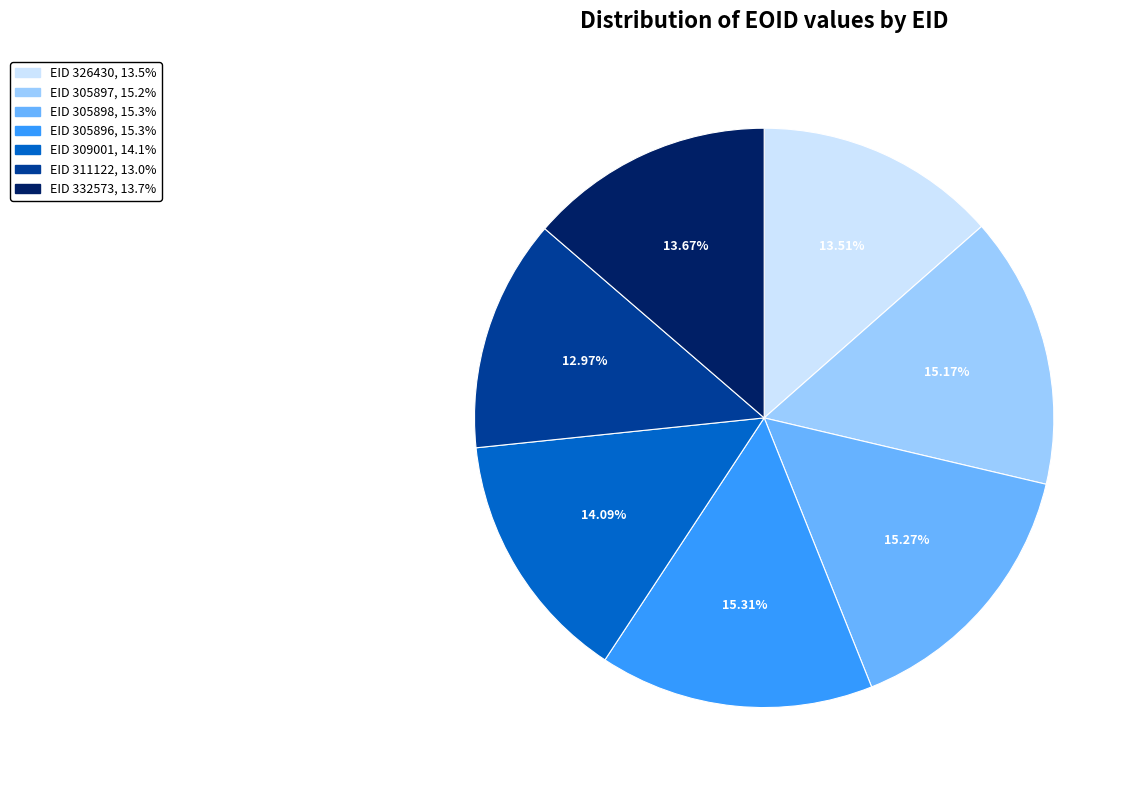

Is there any slice that represents more than half of the pie?

No